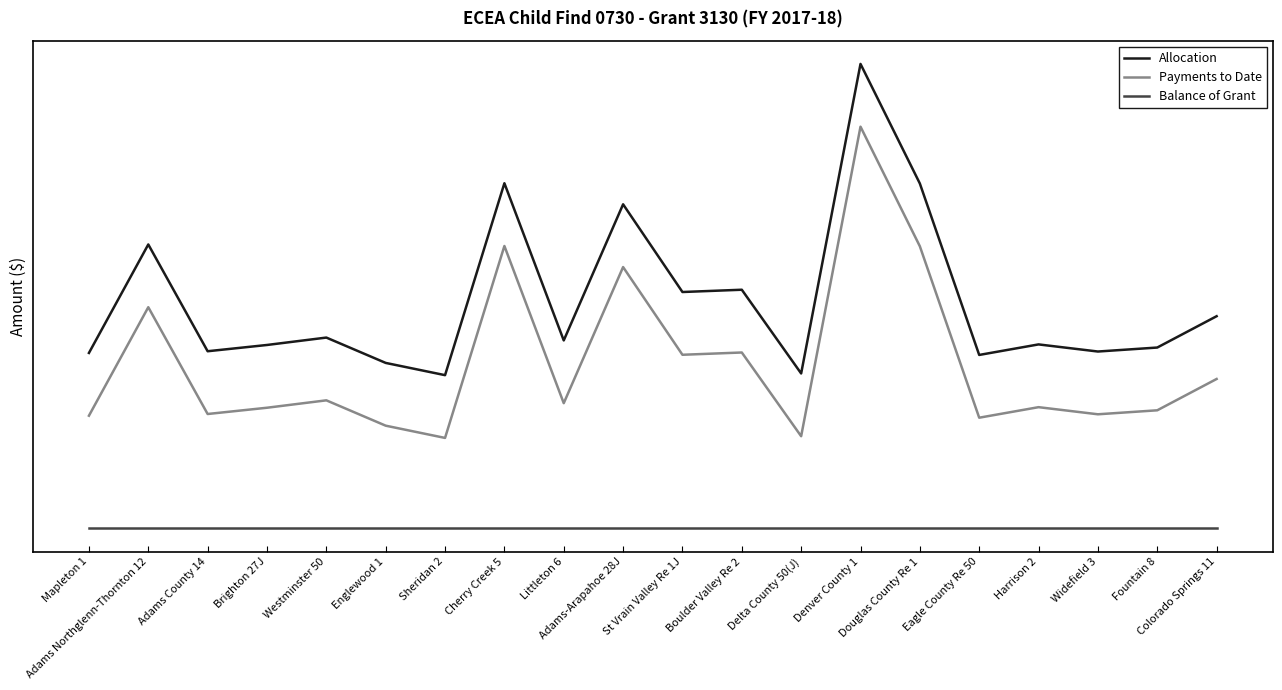

At which label does Payments to Date reach its peak?

Denver County 1